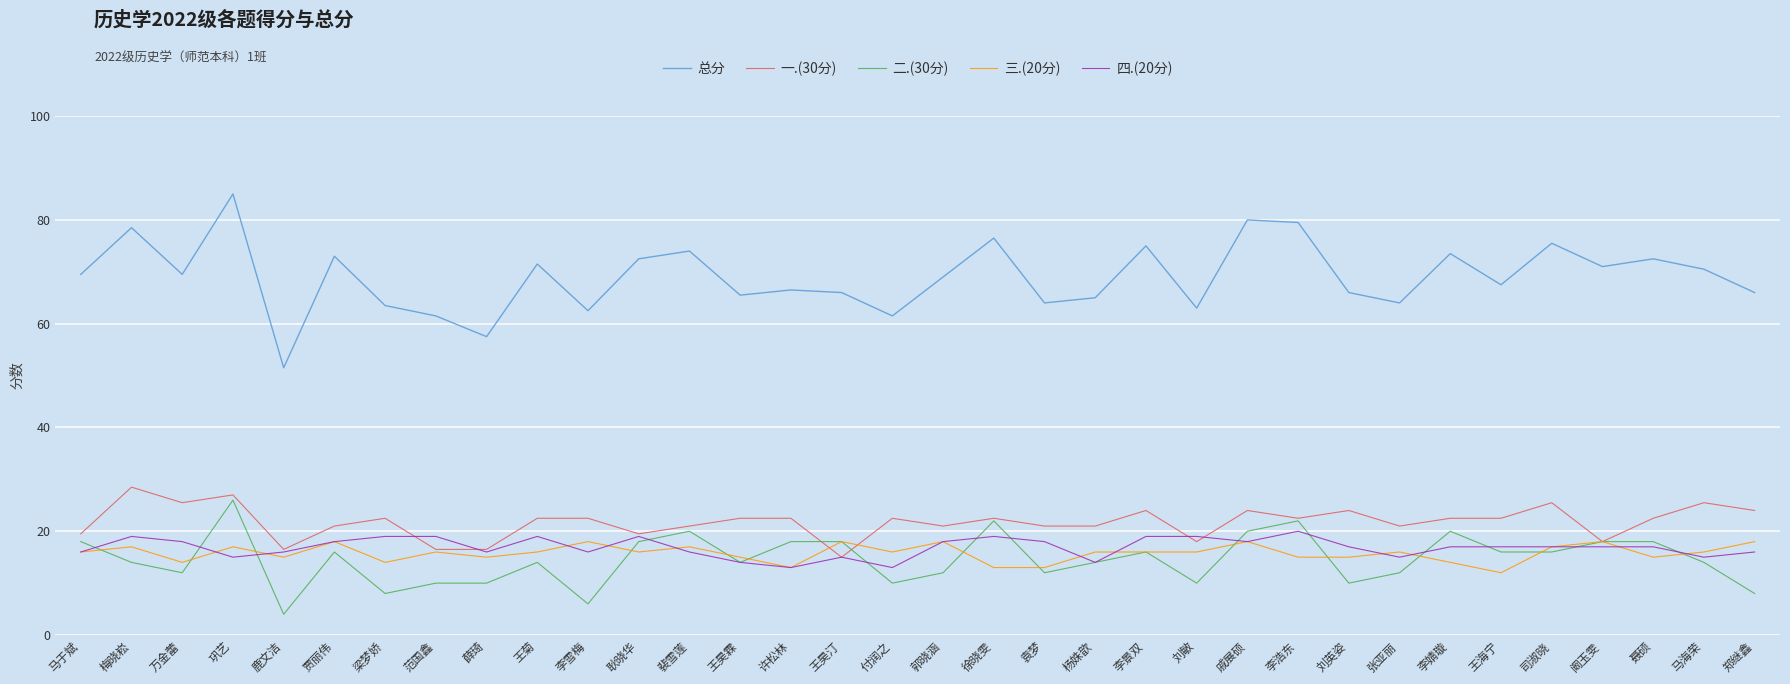

What is the minimum value for 四.(20分)?

13.0